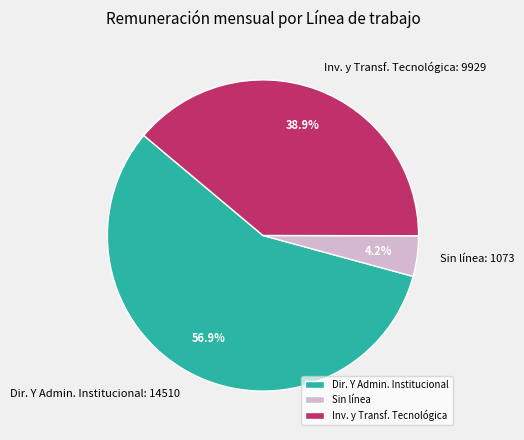

What percentage do Sin línea and Inv. y Transf. Tecnológica together represent?

43.1%